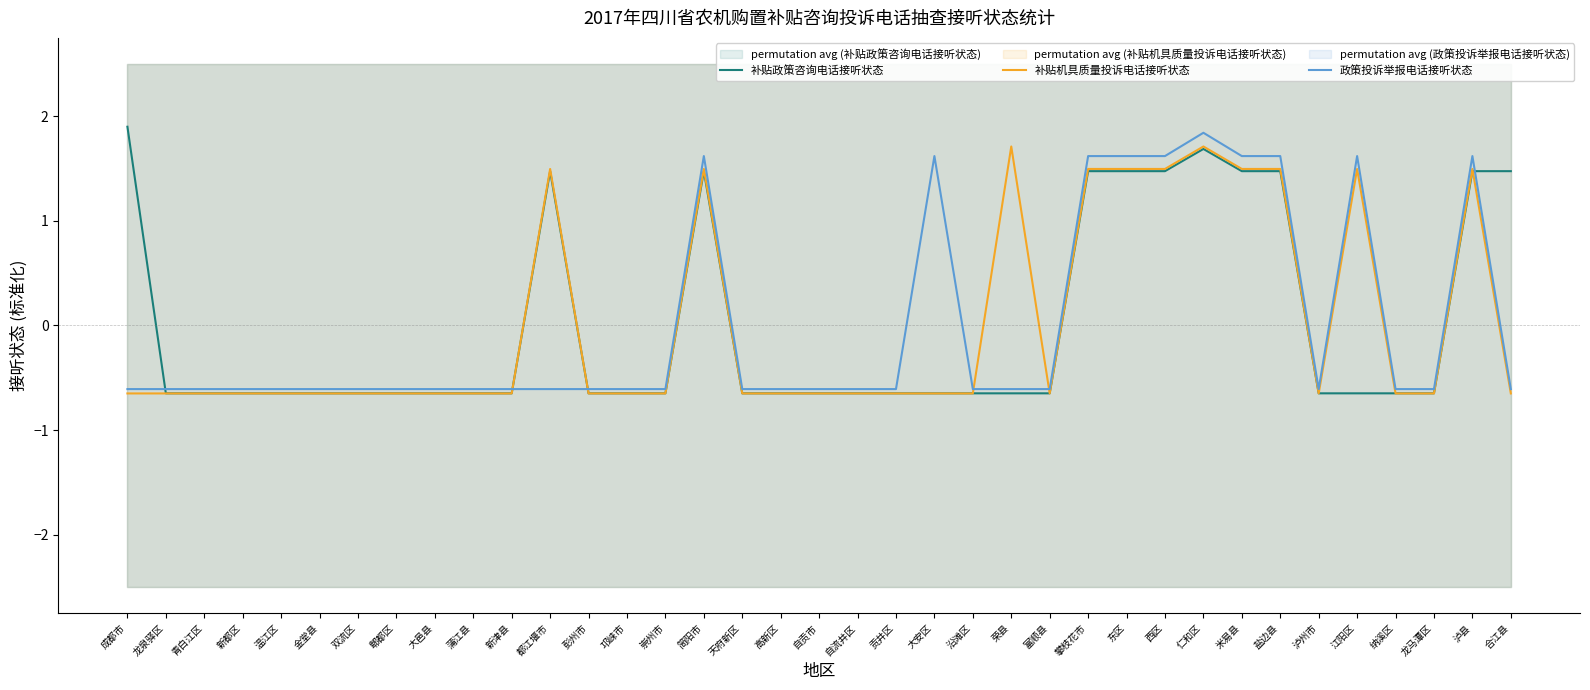

True or false: 补贴机具质量投诉电话接听状态 and 补贴政策咨询电话接听状态 intersect in this chart.

True